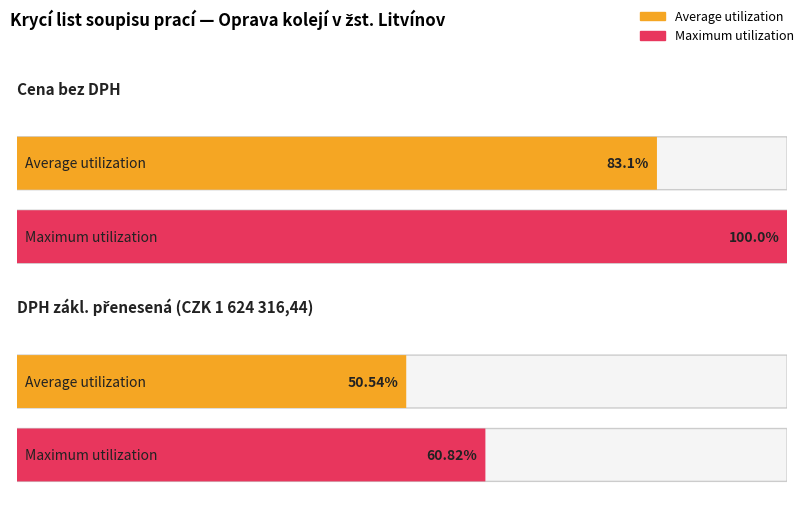

Which category has the highest value in the Maximum utilization series?

Cena bez DPH